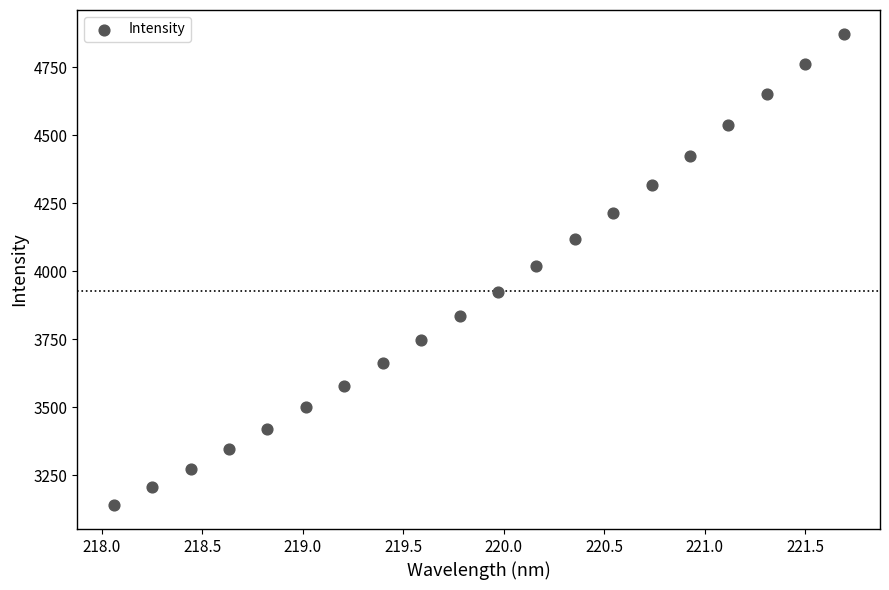

What is the range of X values (max minus min)?

3.6